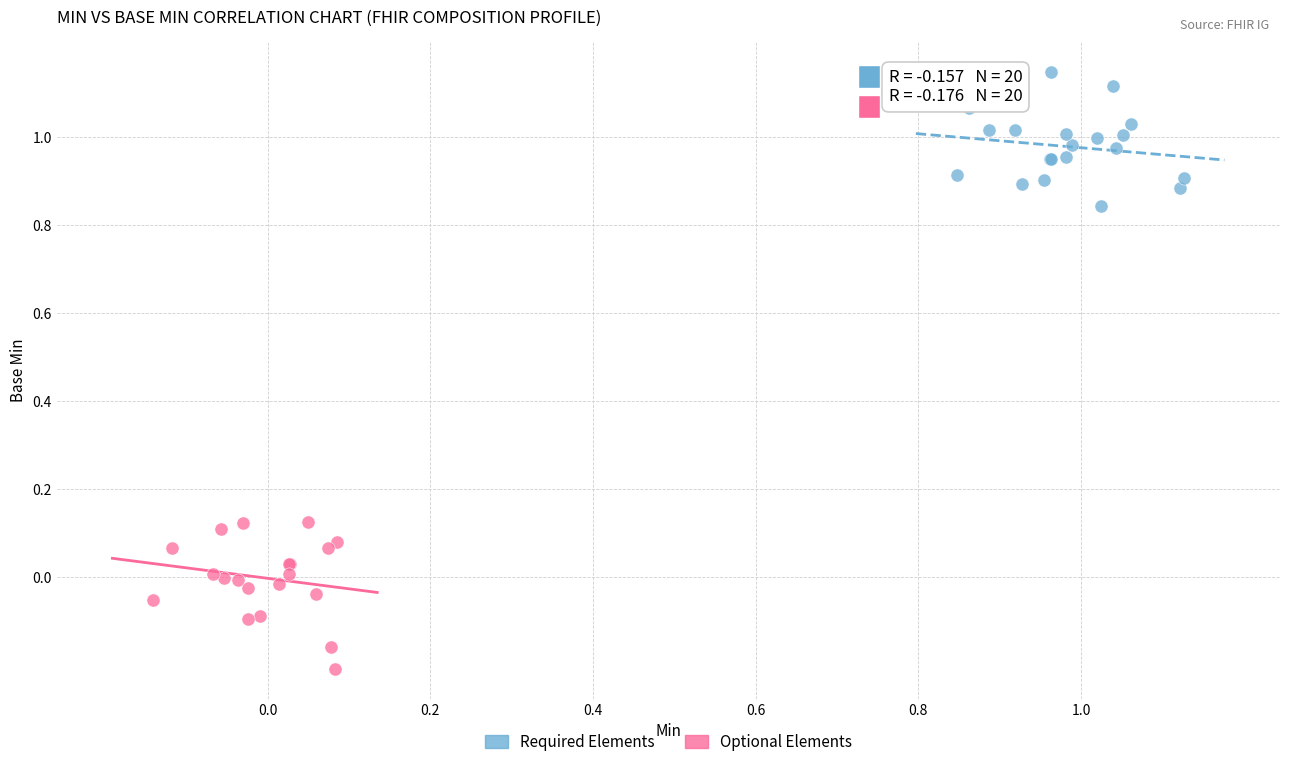

Which series contains the lowest Y value?

Optional Elements